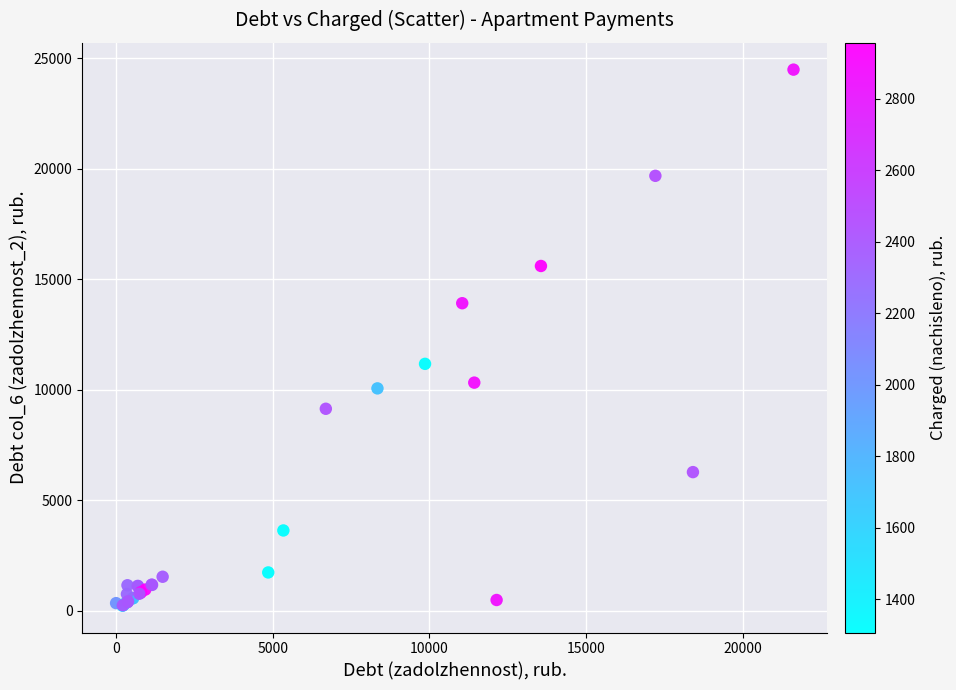

What Y value in the scatter plot is closest to 12352?

11167.5